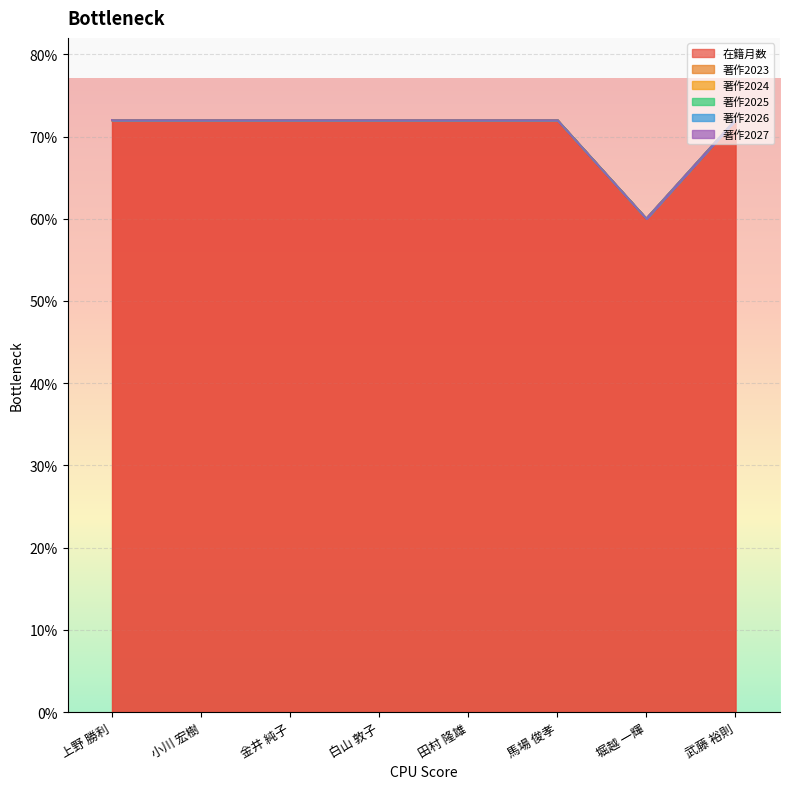

True or false: 著作2023 has more than 2 interior local peaks.

False